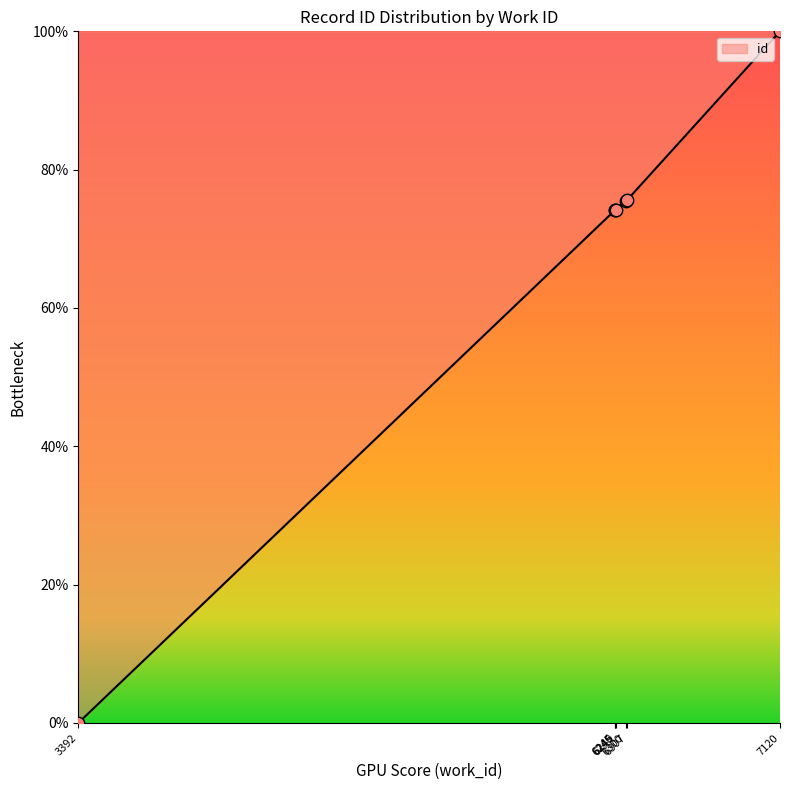

Approximately how many times larger is the value at 6249 compared to 6300?

1.0